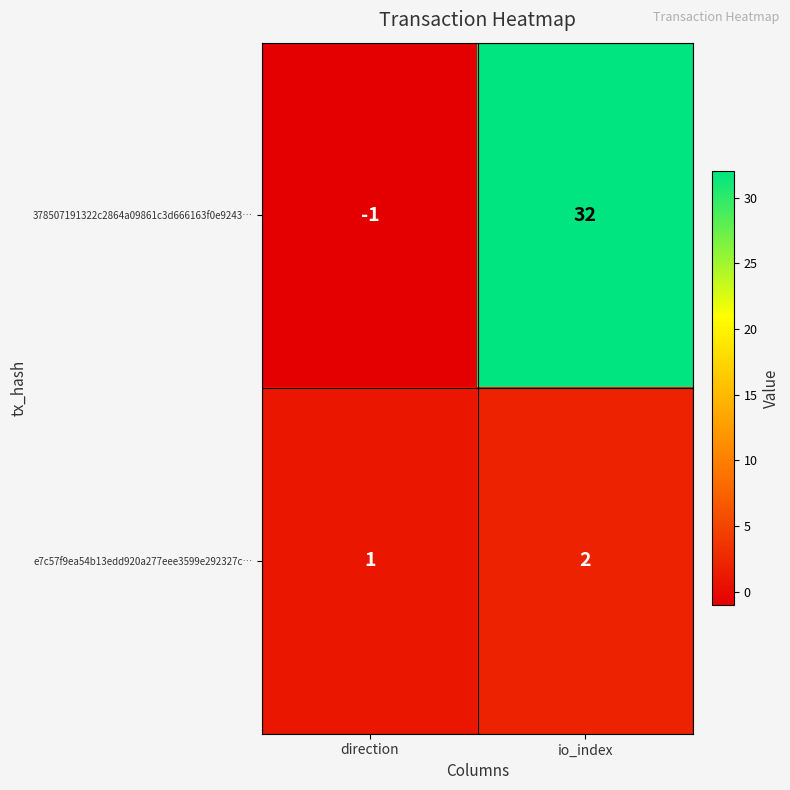

What is the difference between the highest and lowest values at io_index?

30